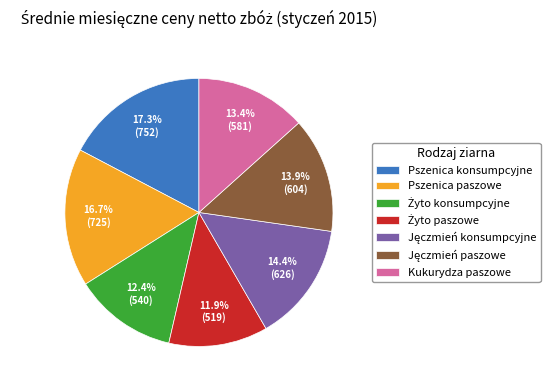

Approximately how many times larger is the value at Pszenica konsumpcyjne compared to Kukurydza paszowe?

1.3